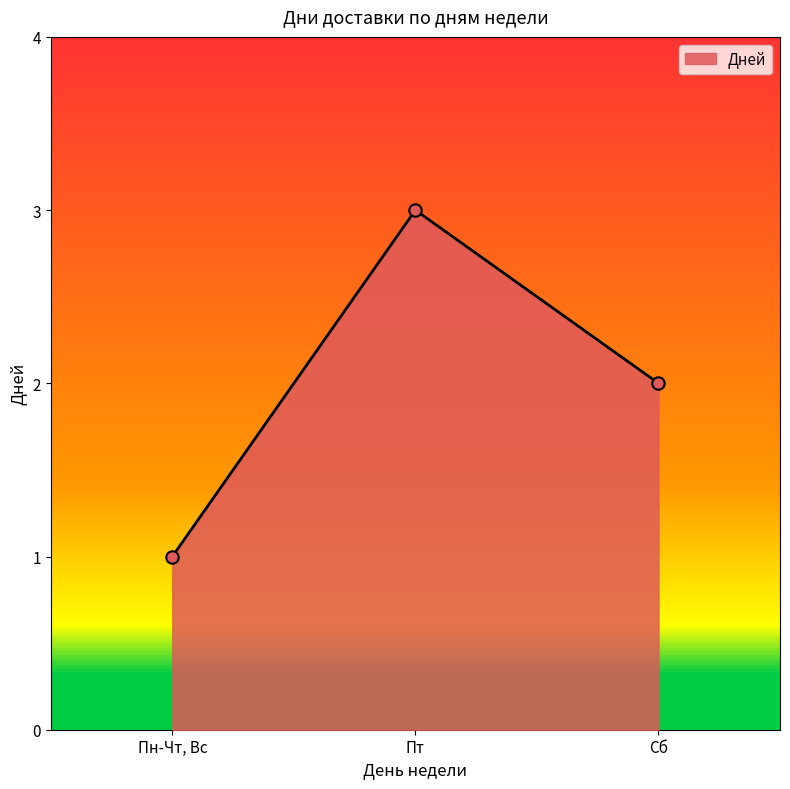

Approximately how many times larger is the value at Сб compared to Пт?

0.7